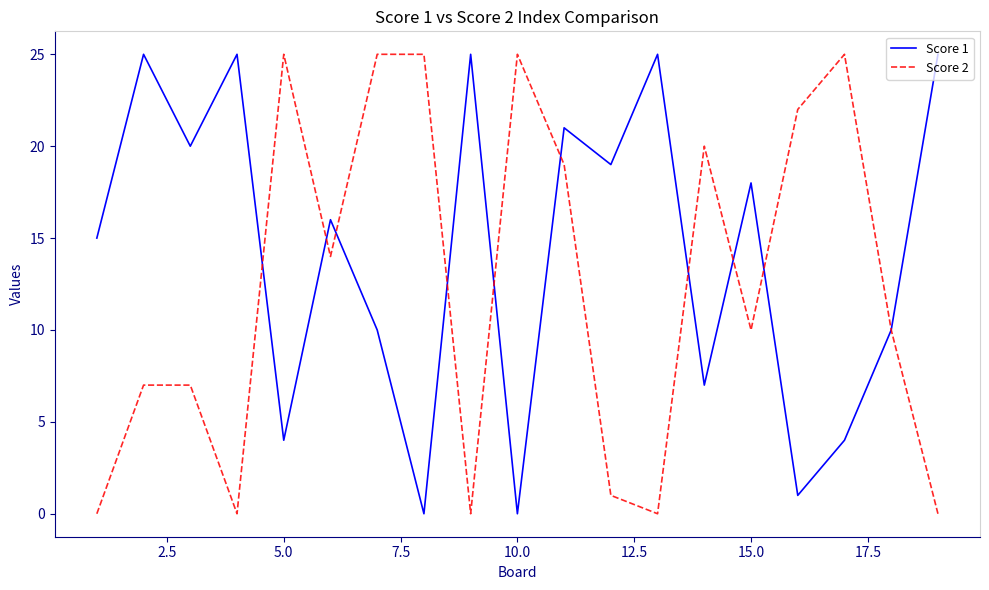

Rank the series by their average value, from highest to lowest.

Score 1, Score 2